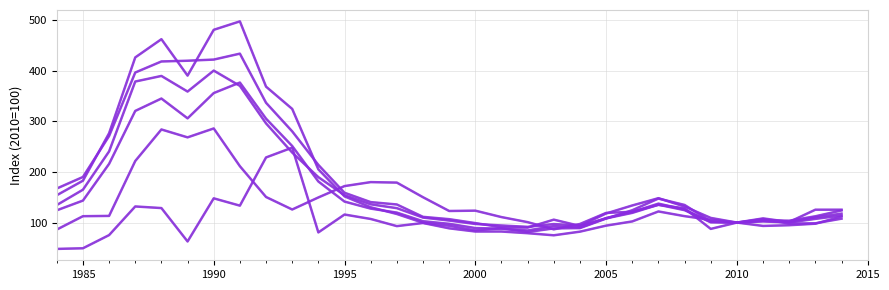

Is this an area chart (filled region under the line)?

No